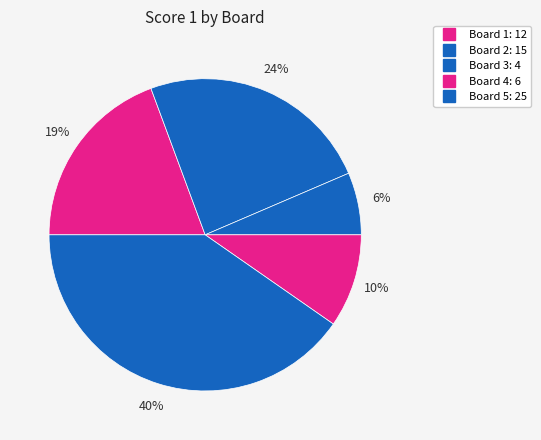

Does any single category account for the majority?

No